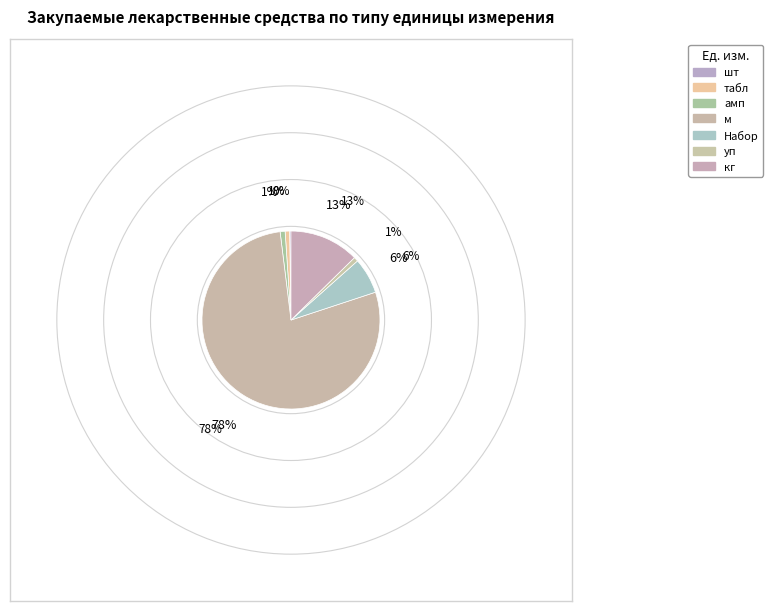

How many segments does this pie chart have?

7